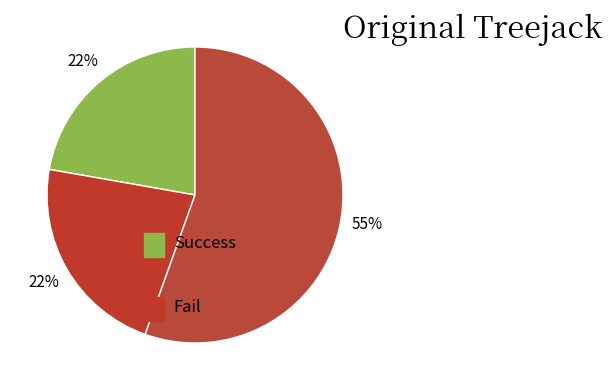

How many slices are in this pie chart?

3